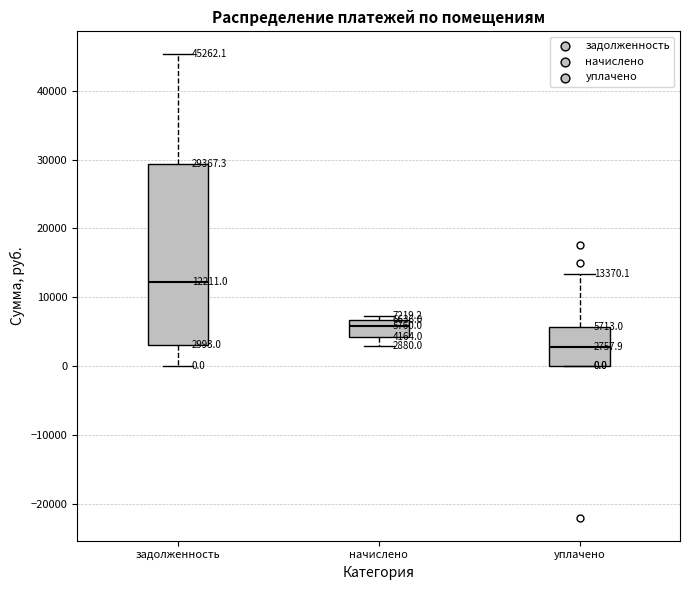

Which box is the tallest, from its lower edge to its upper edge?

задолженность